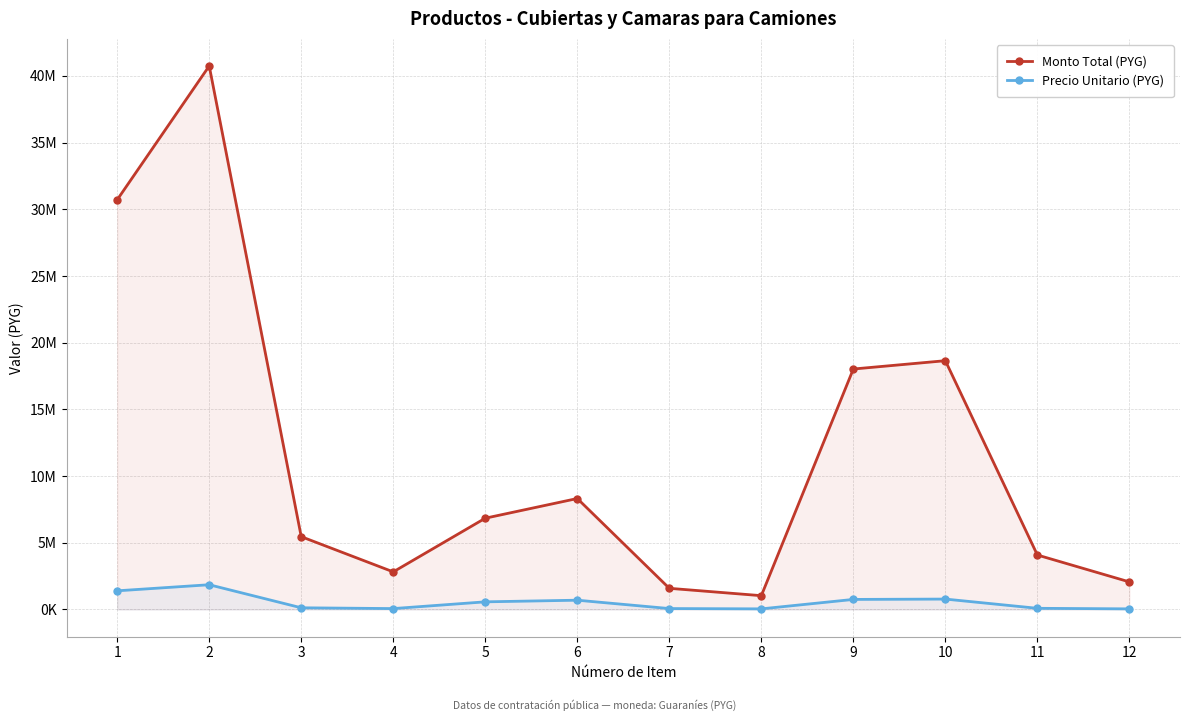

Does the chart have visible grid lines?

Yes